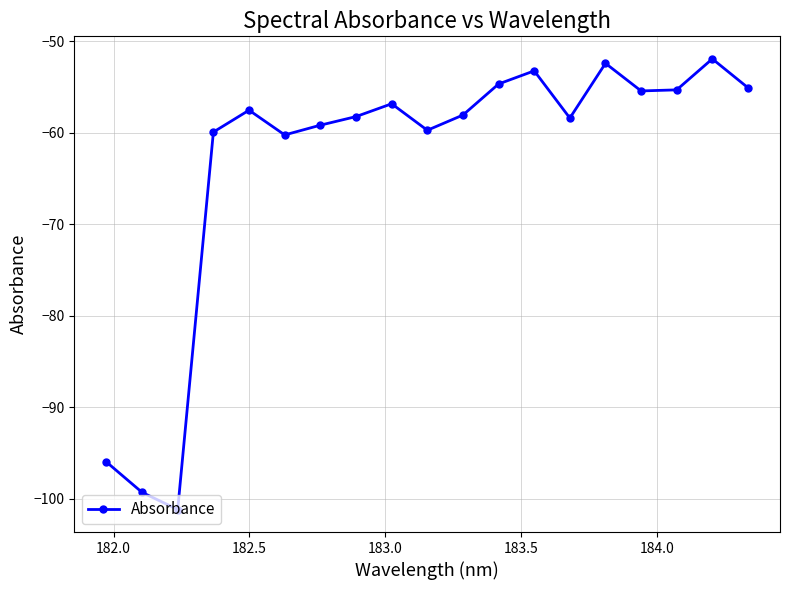

What is the difference between the maximum and minimum values?

49.2